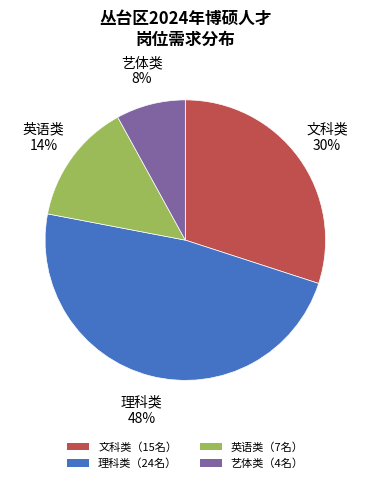

What percentage is the 文科类（15名） slice, to the nearest percent?

30%